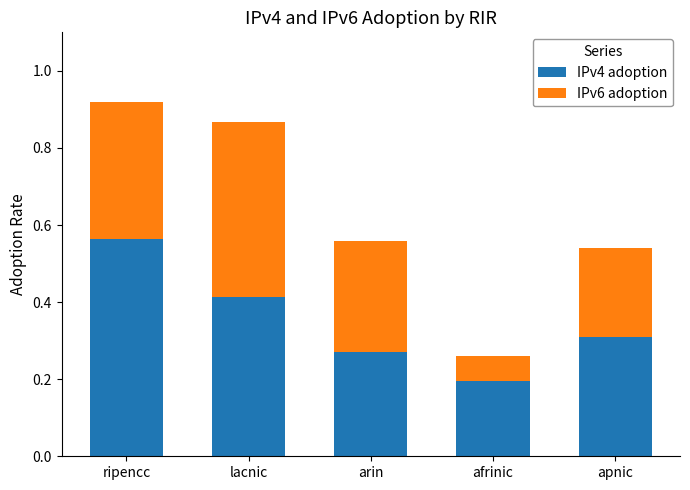

True or false: IPv4 adoption has a value of 0.1 at apnic.

False